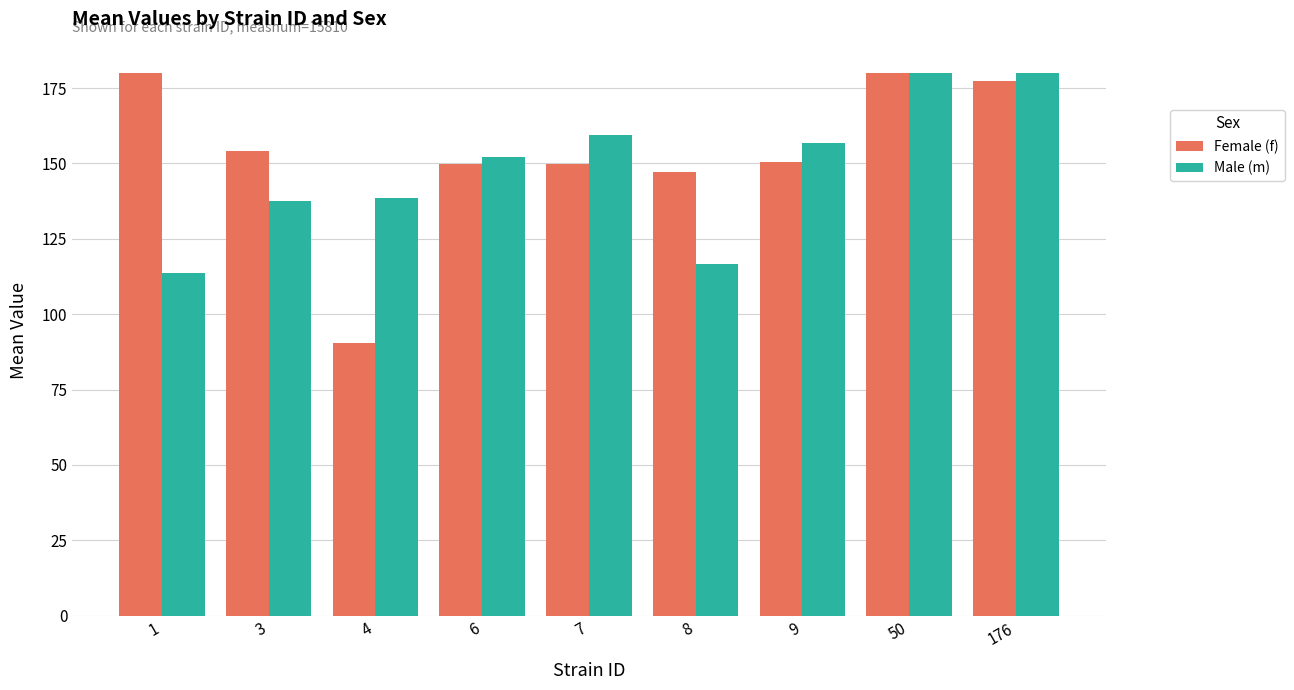

At 1, list the series in order from largest to smallest.

Female (f), Male (m)